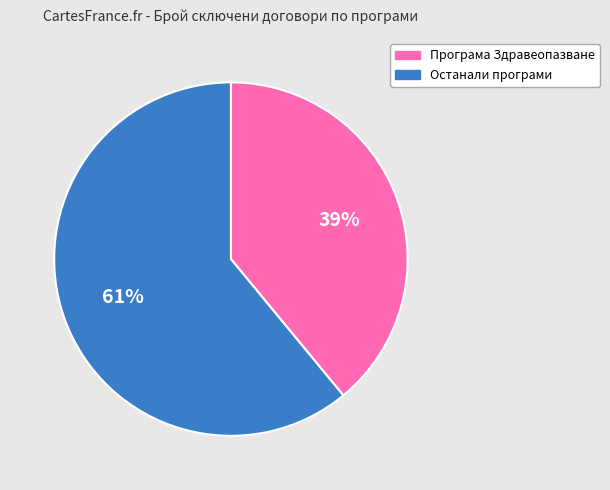

How many segments does this pie chart have?

2